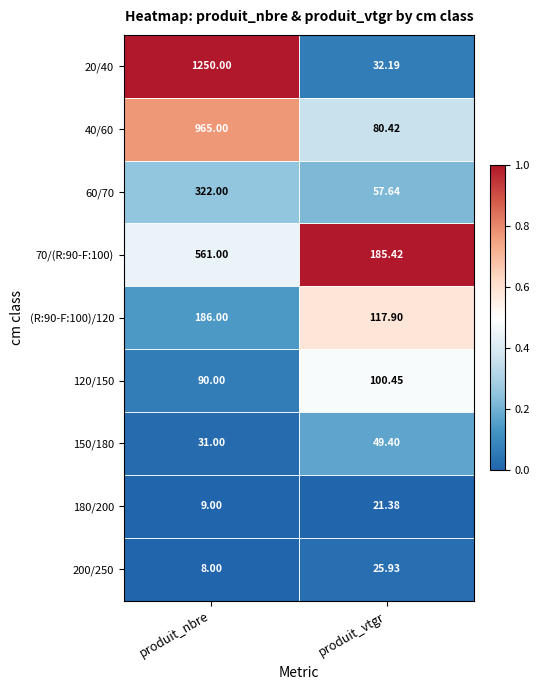

Is the value of 20/40 at produit_nbre greater than the value of 200/250 at produit_vtgr?

Yes